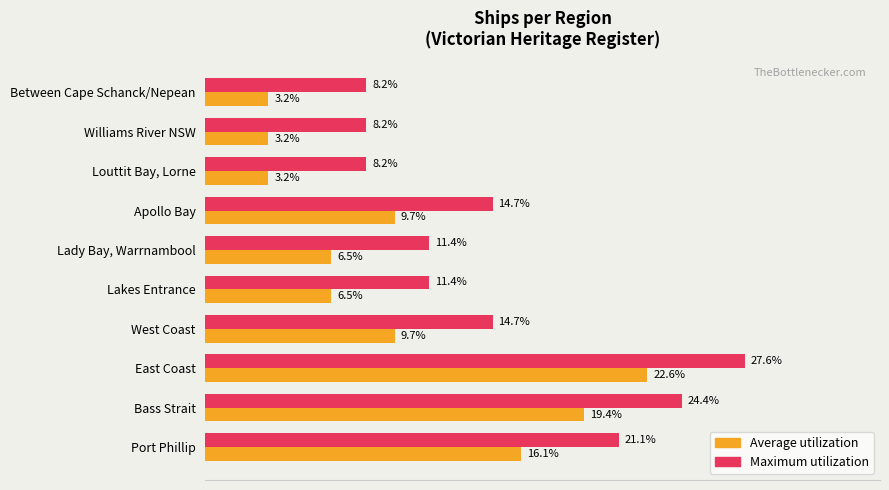

At which category does the chart reach its peak across all series?

East Coast